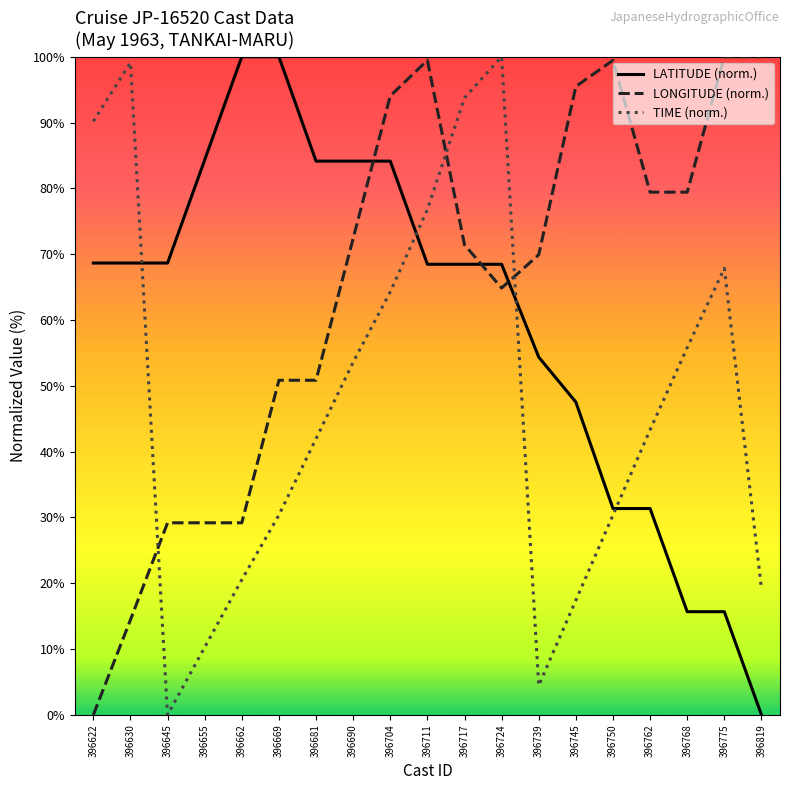

In TIME (norm.), how many points are lower than both neighbors (excluding endpoints)?

2